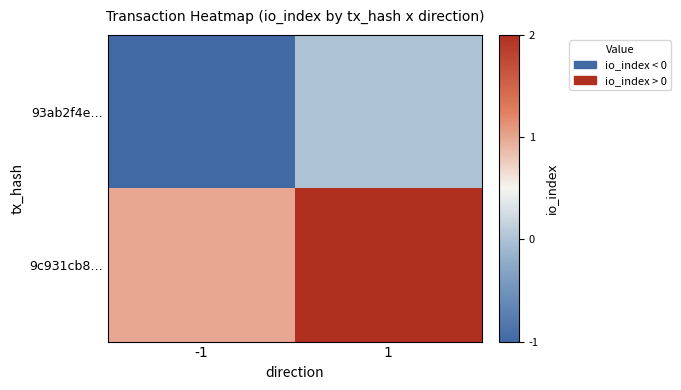

Which series has the largest total across all categories?

9c931cb8…